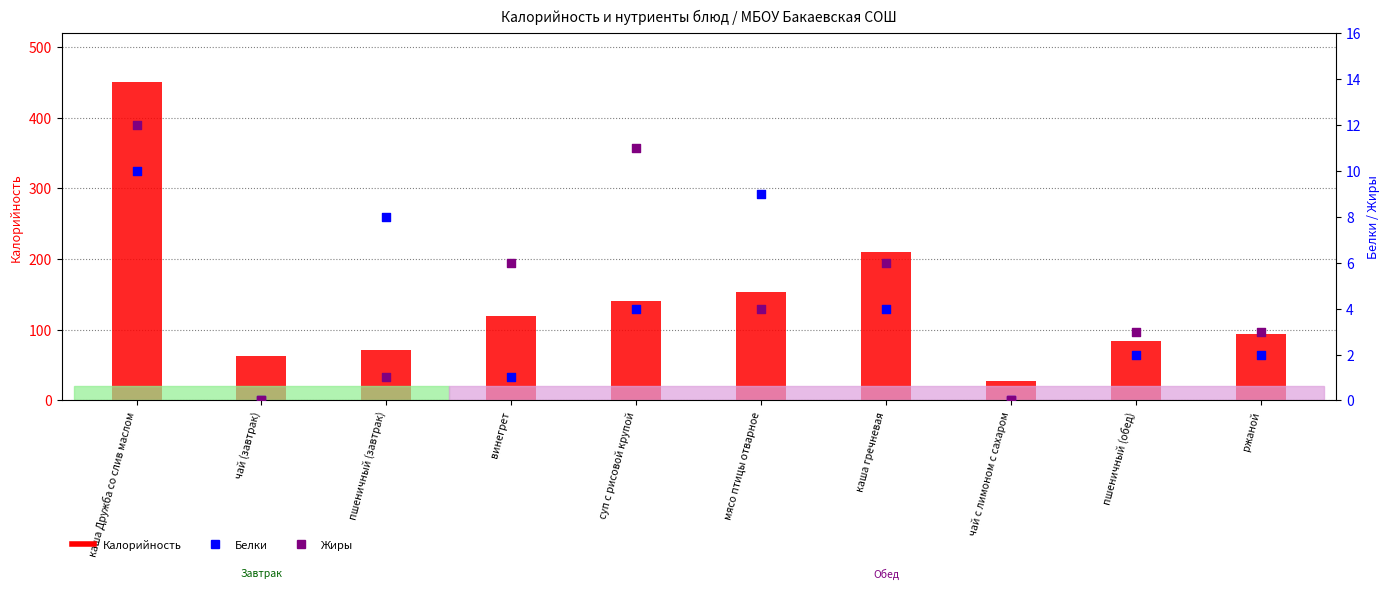

Which series reaches the minimum Y coordinate?

Белки